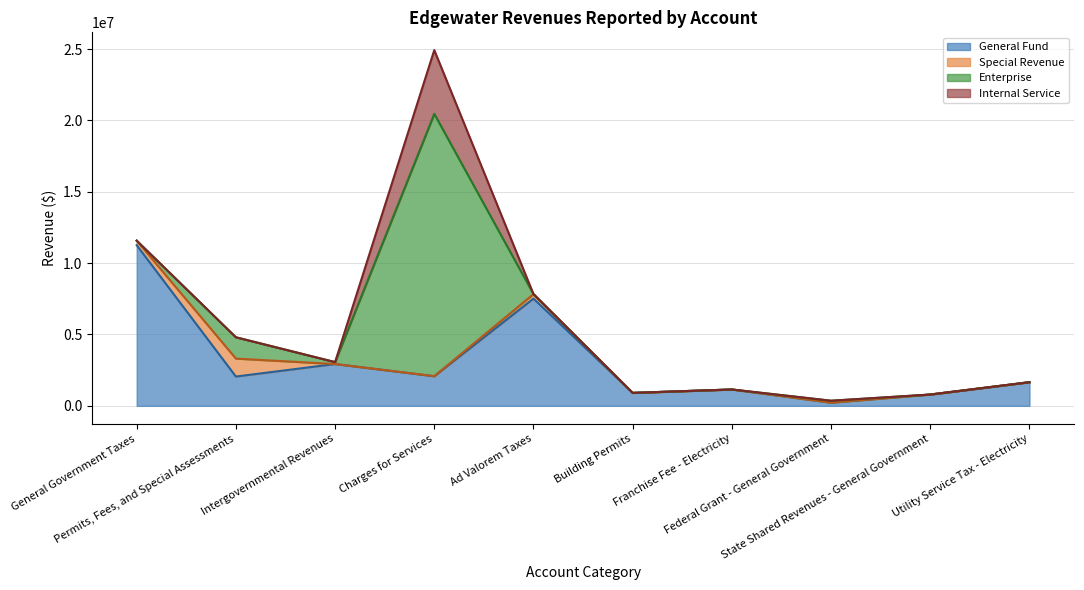

Reading right to left, extract all data points from this chart.

General Fund: 1656723	792085	223081	1145911	907393	7514400	2073160	2928897	2053304	11259239
Special Revenue: 0	0	0	0	0	315360	9400	0	1257087	315360
Enterprise: 0	0	134403	0	0	0	18374169	134403	1494459	0
Internal Service: 0	0	984	0	0	0	4466944	984	0	0